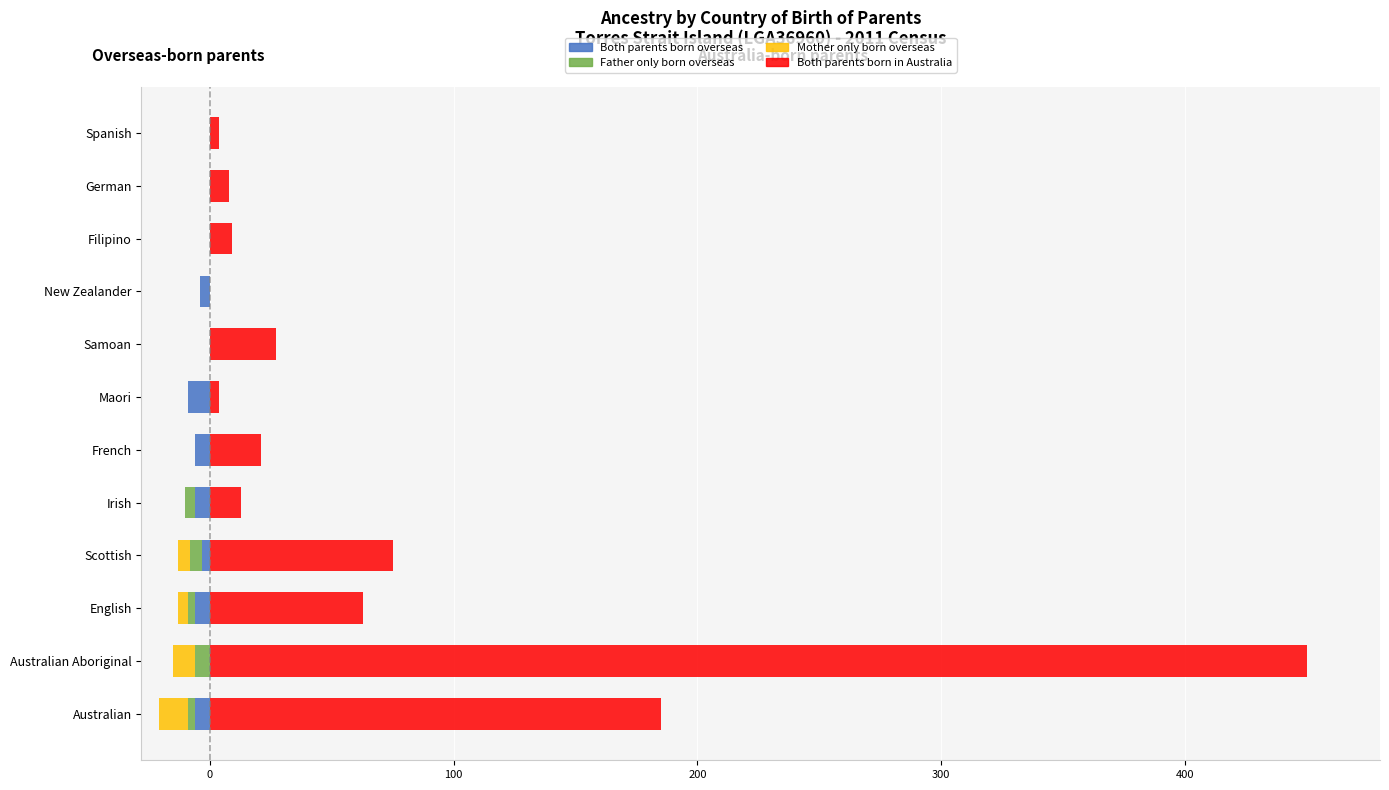

Count the number of data series in this chart.

4